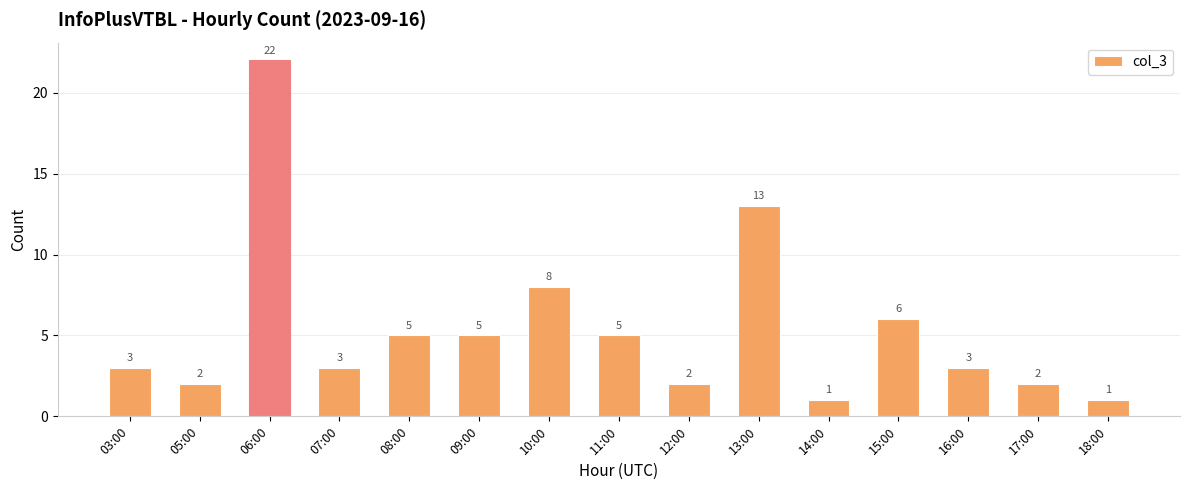

What is the difference between the values at 12:00 and 11:00?

3